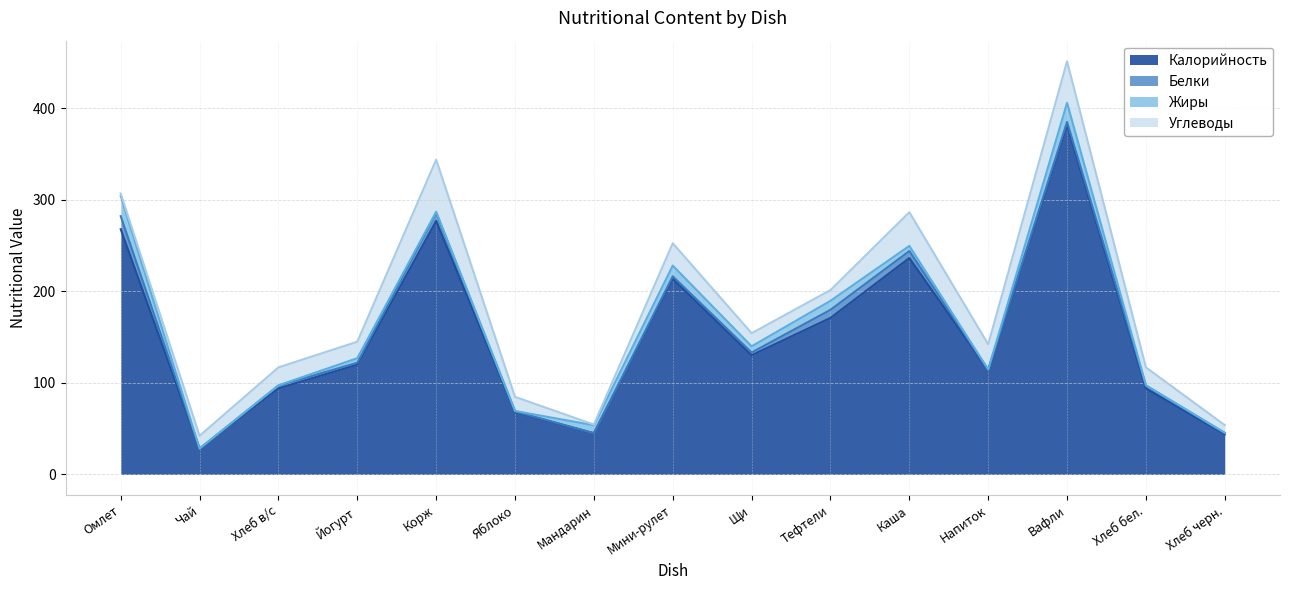

At which label does Белки reach its peak?

Омлет